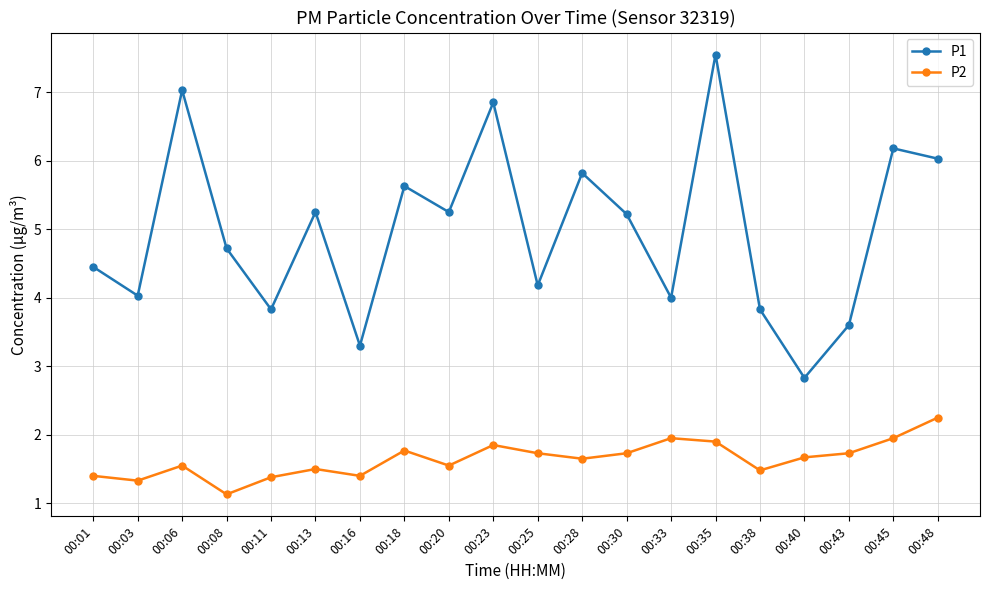

List the series in order of their peak value, highest first.

P1, P2